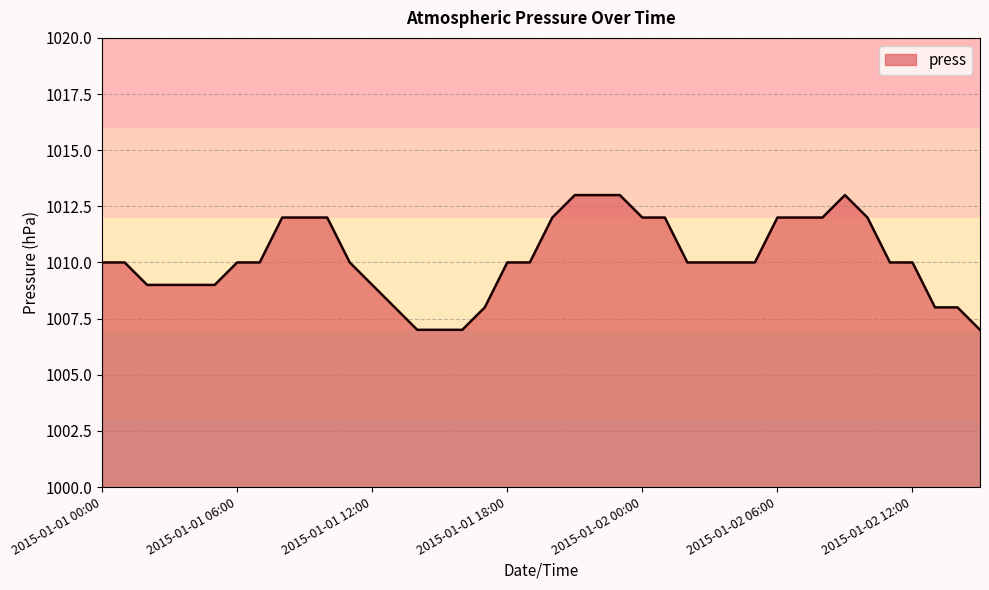

What is the maximum value shown in the chart?

1013